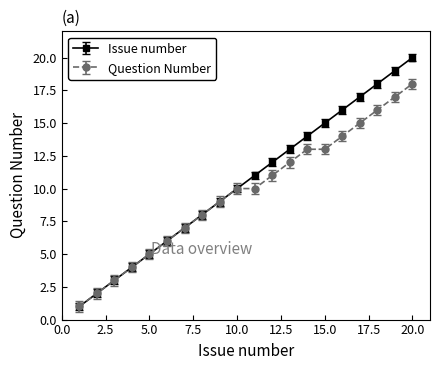

Which series has the largest range (max minus min)?

Issue number